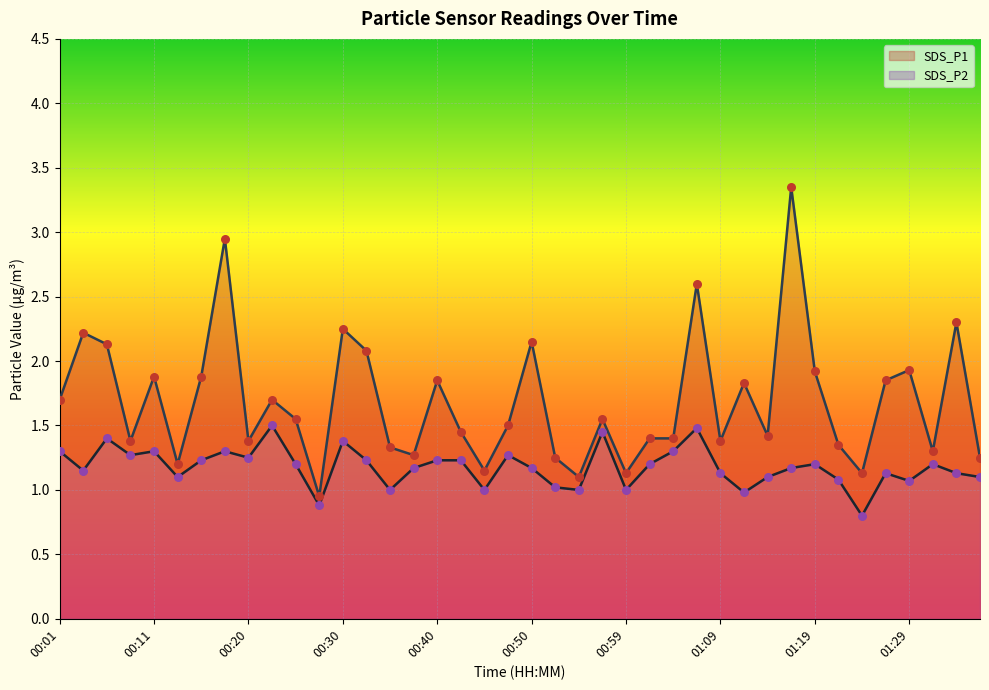

At which category is the sum across all series the highest?

31